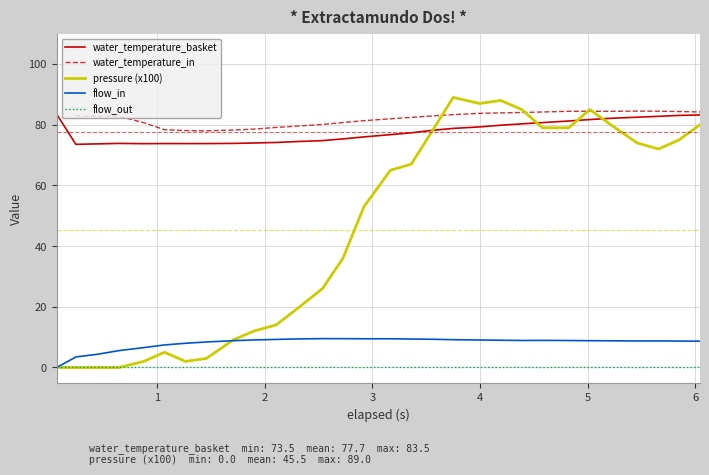

What is the difference between the maximum and minimum values in the water_temperature_basket series?

10.0